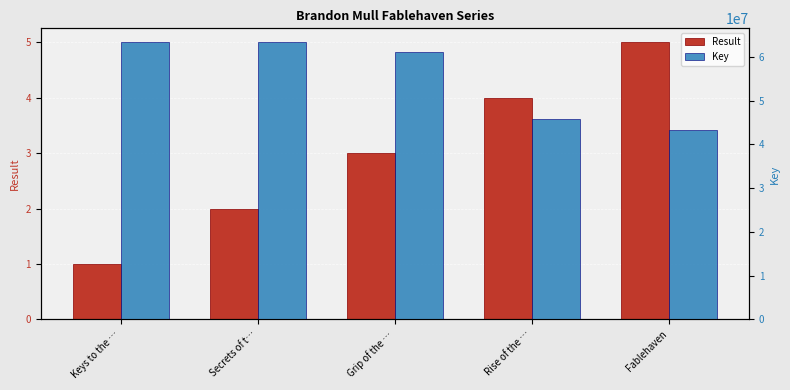

True or false: Key has a value of 32883438 at Keys to the ….

False